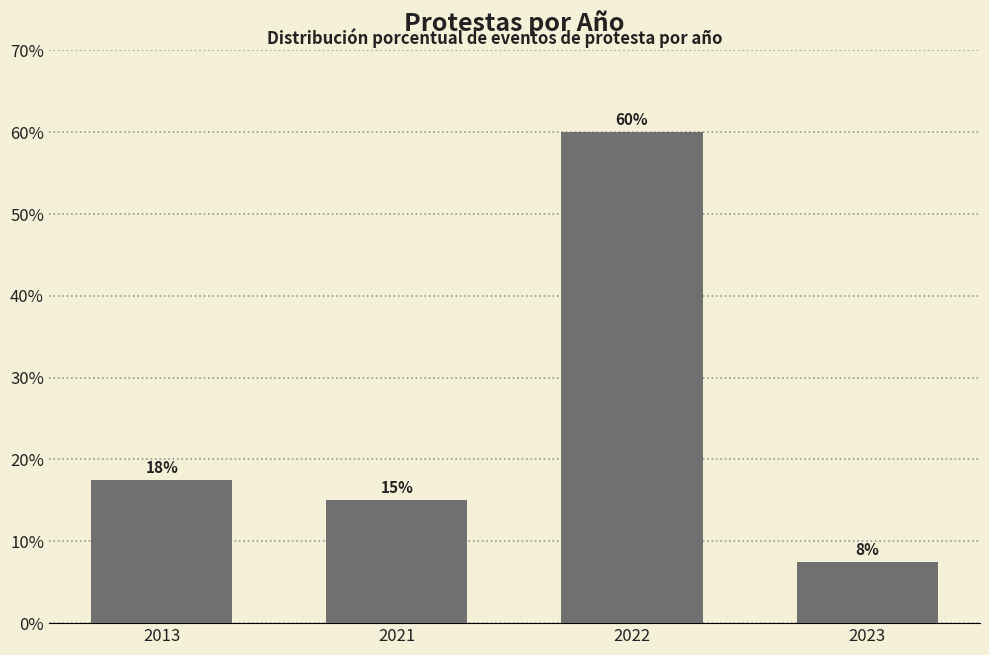

What is the sum of the values at 2022 and 2021?

75.0